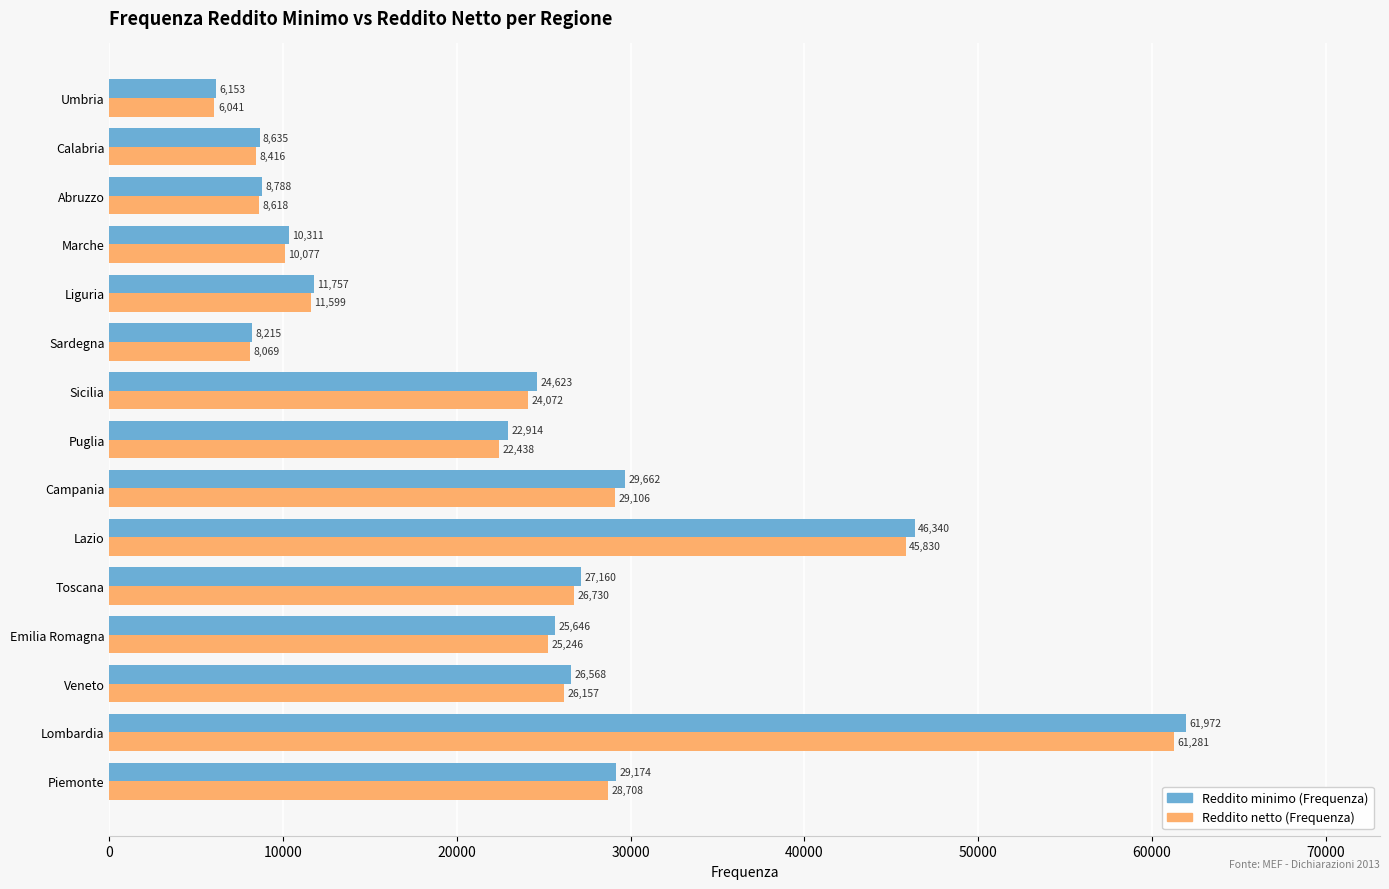

At Lombardia, list the series in order from largest to smallest.

Reddito minimo (Frequenza), Reddito netto (Frequenza)